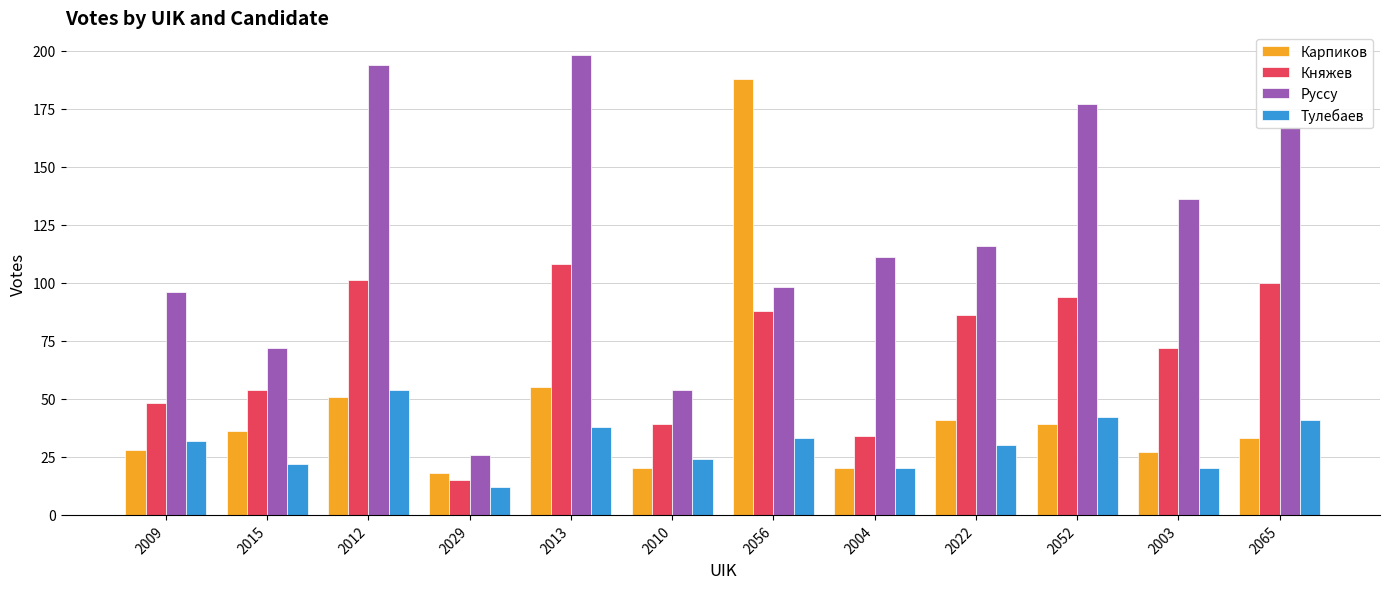

What is the greatest value displayed?

198